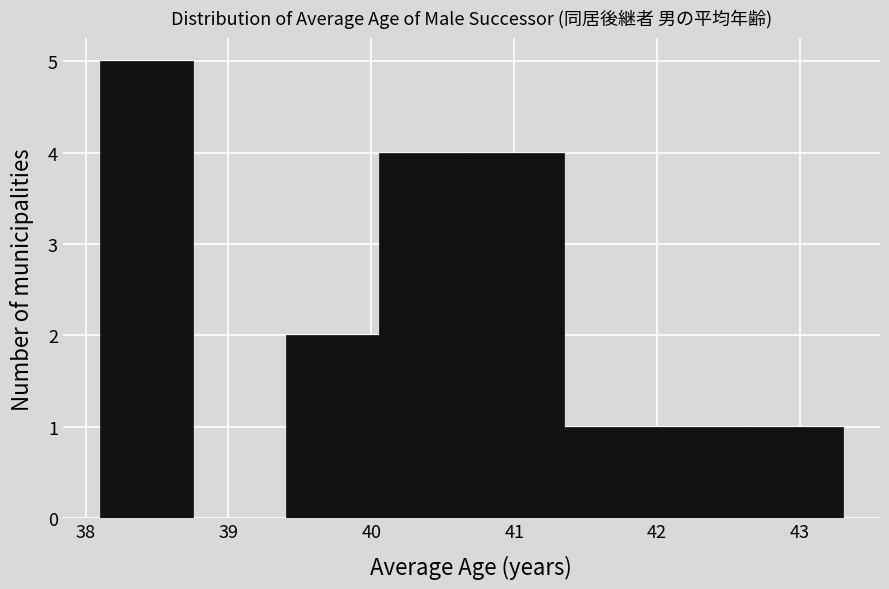

Over which range of the x-axis is the bar tallest?

38.10 to 38.75